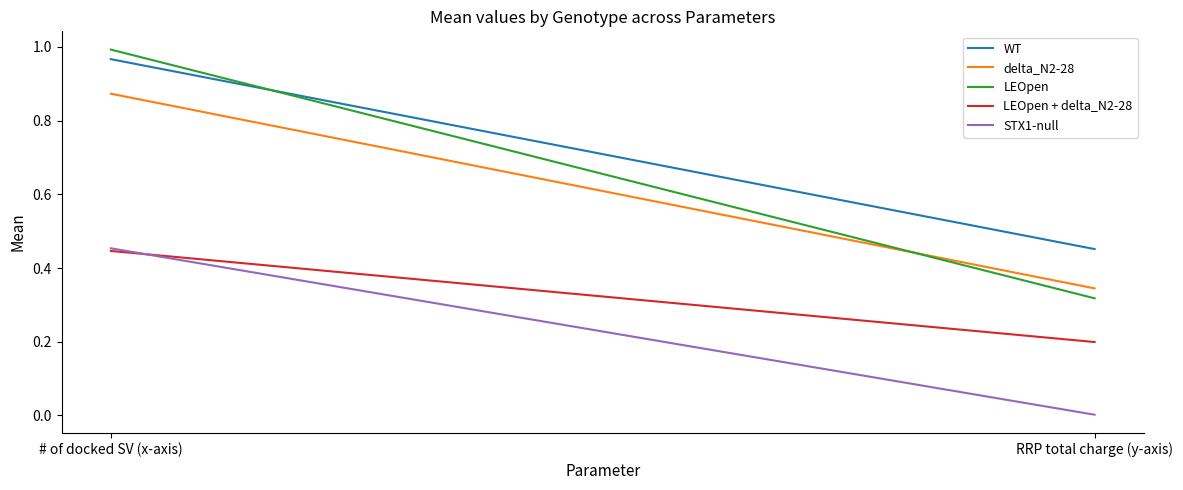

At RRP total charge (y-axis), list the series in order from smallest to largest.

STX1-null, LEOpen + delta_N2-28, LEOpen, delta_N2-28, WT